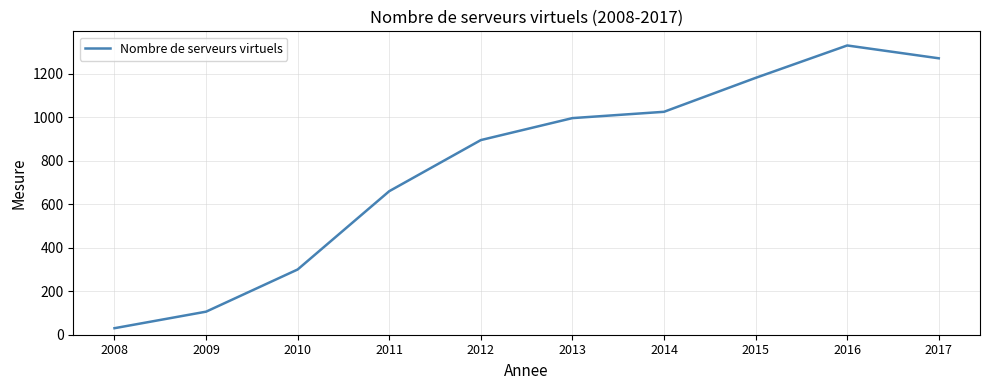

Count the number of categories in the chart.

10